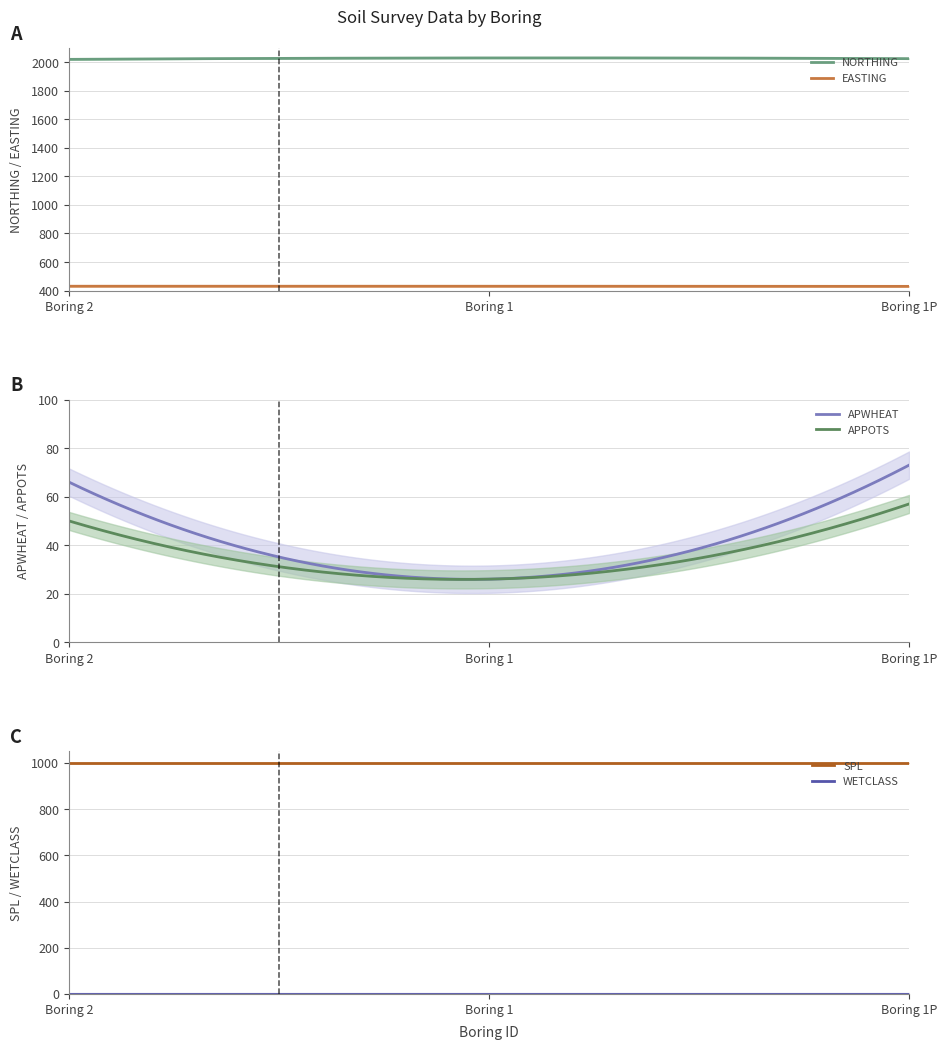

What is the maximum value for WETCLASS?

1